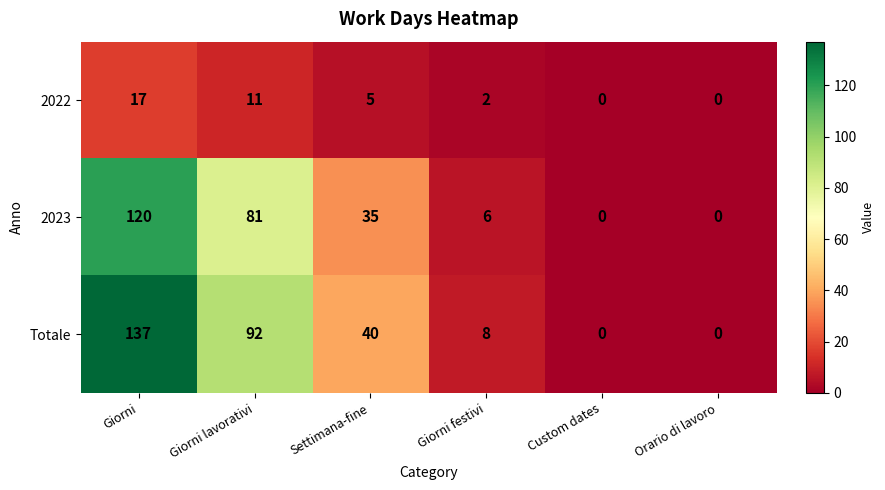

At which label does Totale first exceed 40?

Giorni